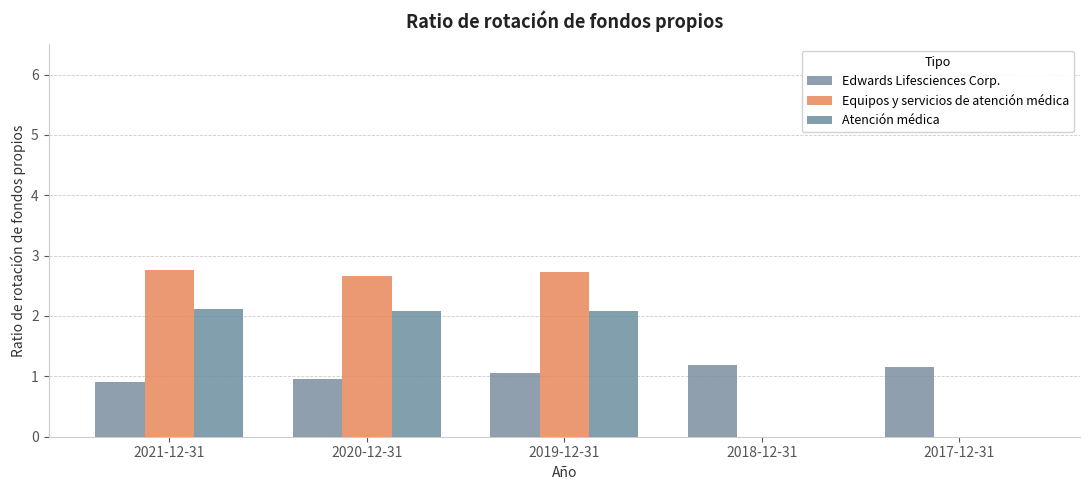

How many data points in Edwards Lifesciences Corp. are above 1?

3